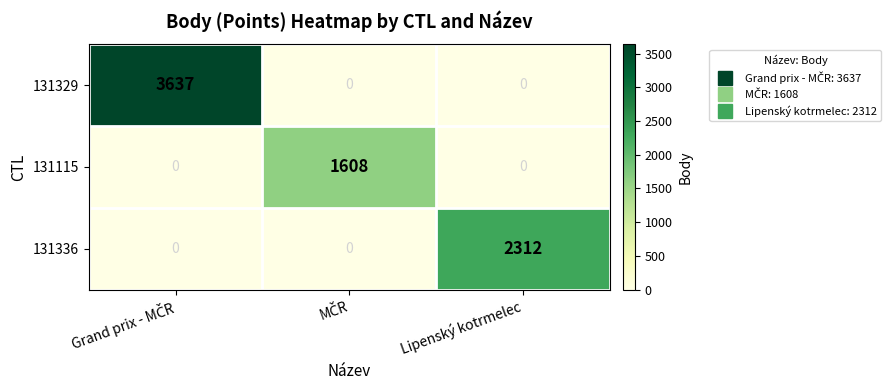

What is the approximate value of 131336 at Lipenský kotrmelec?

2312